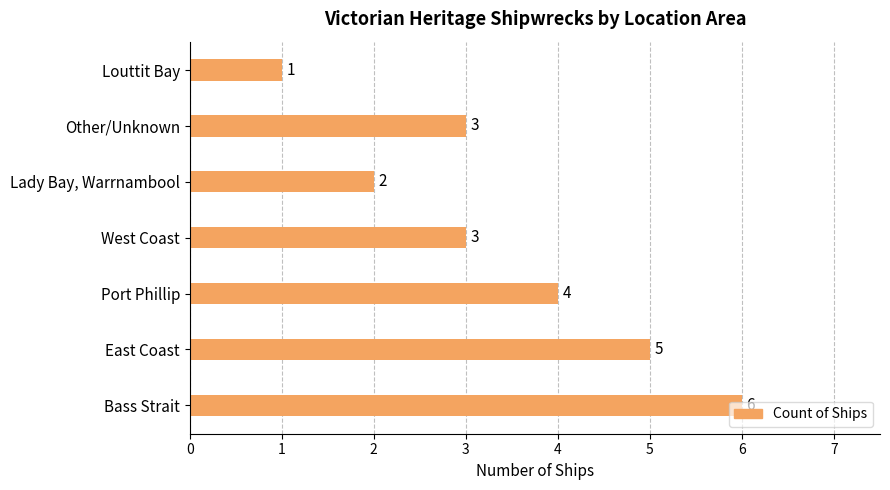

What is the average value?

3